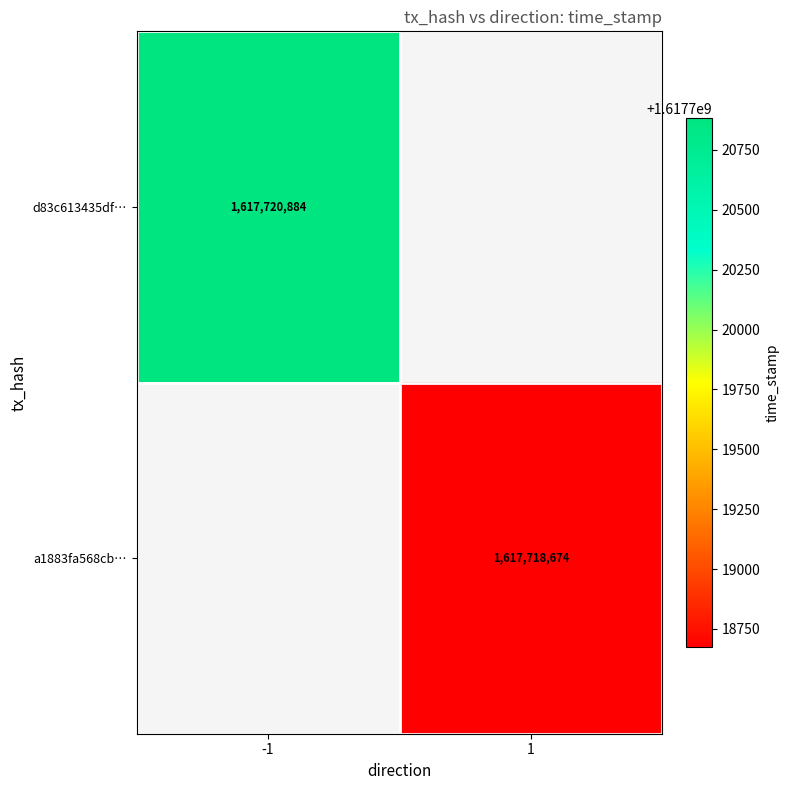

The value of d83c613435df… at -1 is 880653687.8. True or false?

False